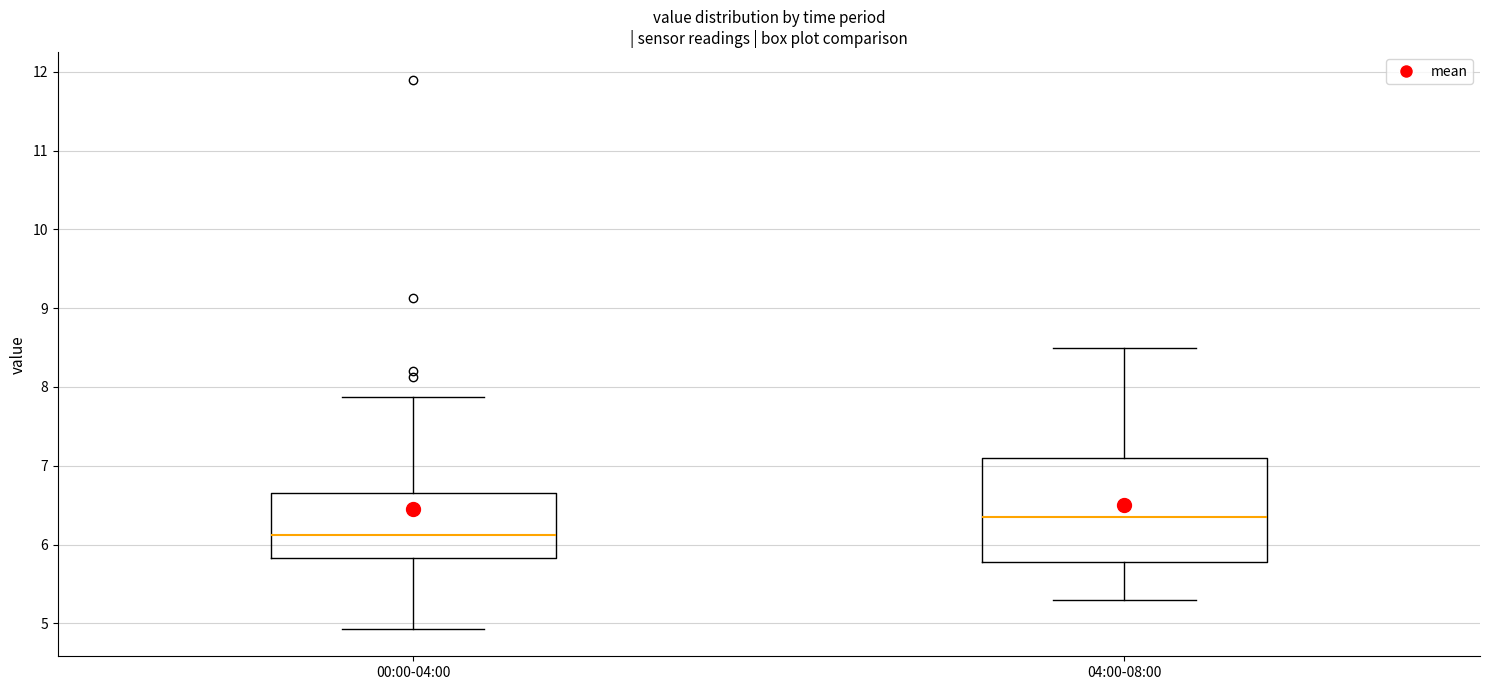

Reading left to right, read every box against the y-axis: the position of its median line, the range the box covers, and the ends of its whiskers. The values are not printed on the chart, so give them approximately, as read against the axis.

00:00-04:00: median 6.1, box 5.8 to 6.6, whiskers 4.9 to 7.9
04:00-08:00: median 6.4, box 5.8 to 7.1, whiskers 5.3 to 8.5